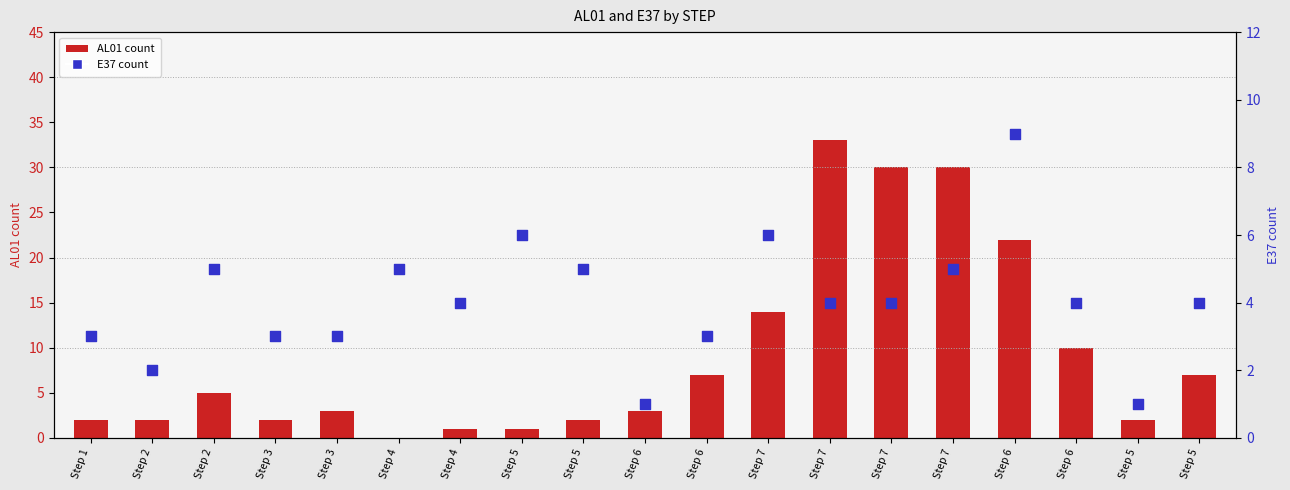

What are all the series names shown in the legend?

AL01 count, E37 count